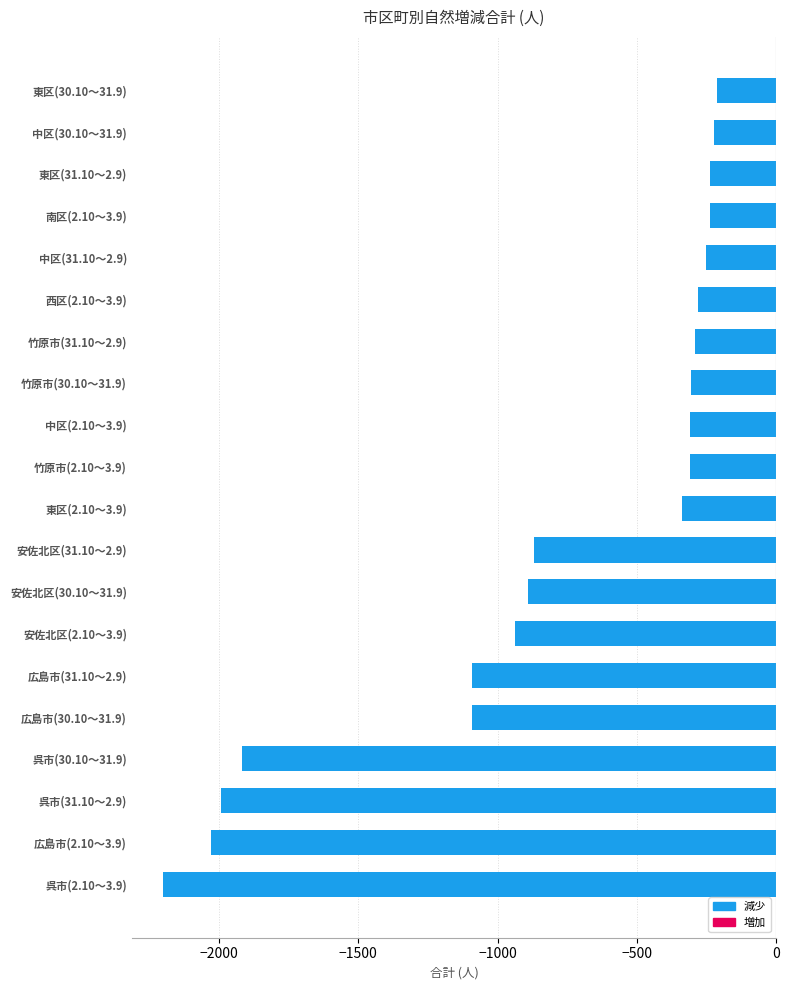

The chart shows a value of -1379 at 広島市(2.10～3.9). True or false?

False